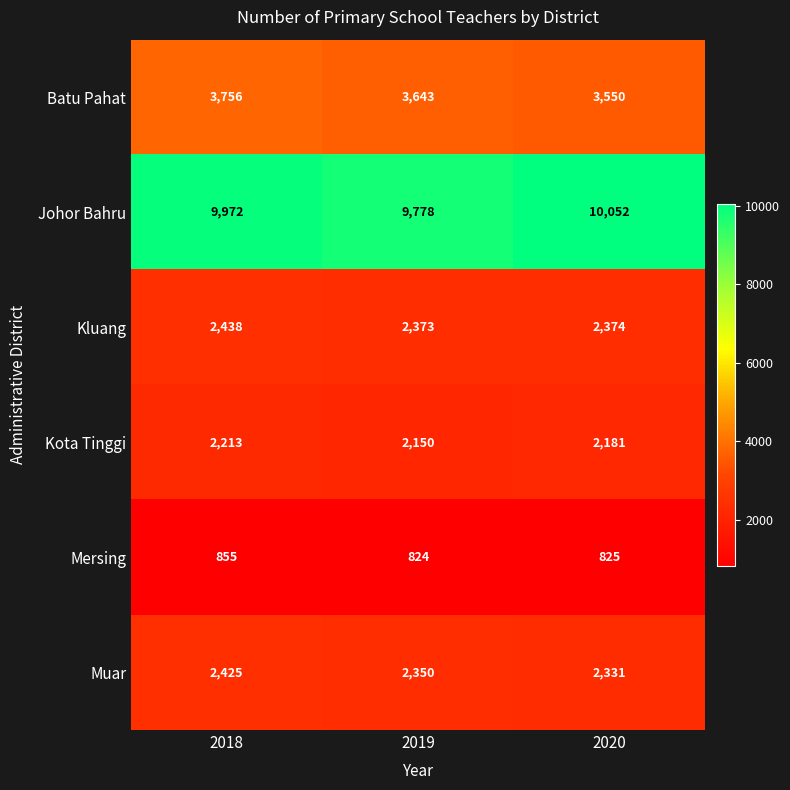

What is the maximum value for Mersing?

855